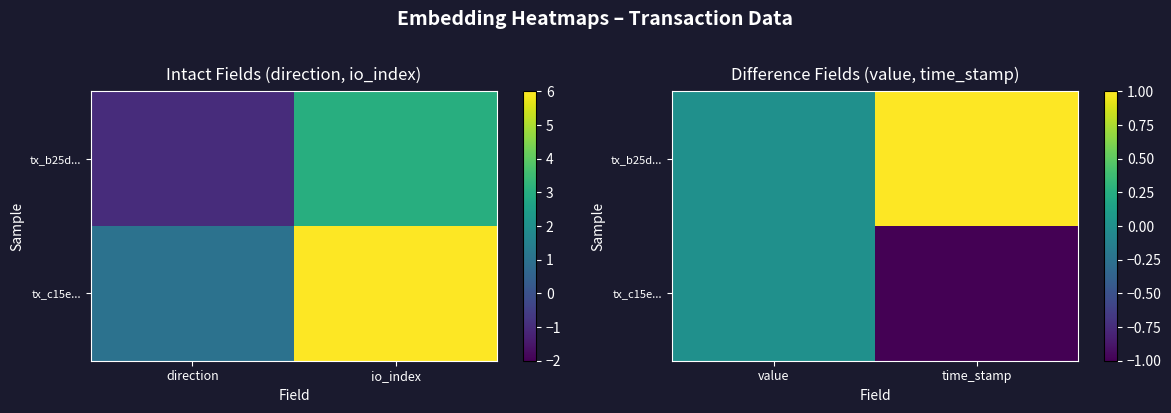

What is the difference between the maximum and minimum values in the tx_c15e... series?

1.0